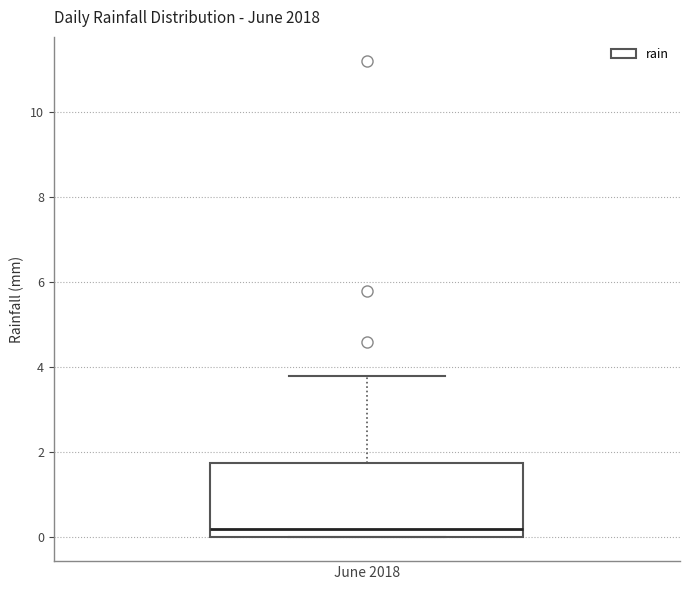

Transcribe this box plot: give where the median line is, the range the box spans, and where the two whiskers end, as read against the y-axis. The values are not printed on the chart, so give them approximately, as read against the axis.

median 0.2, box 0.0 to 1.8, whiskers 0.0 to 3.8